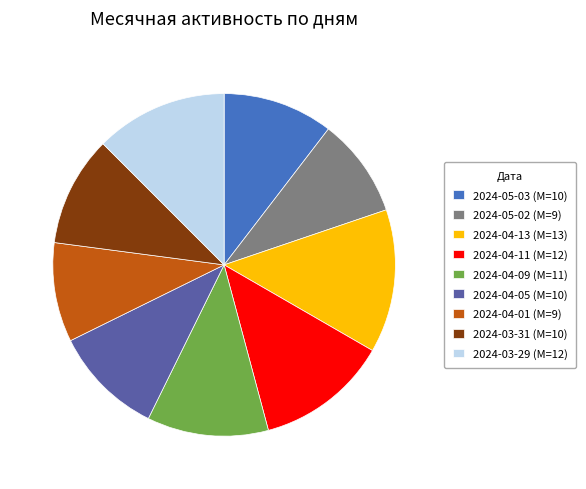

How many segments does this pie chart have?

9